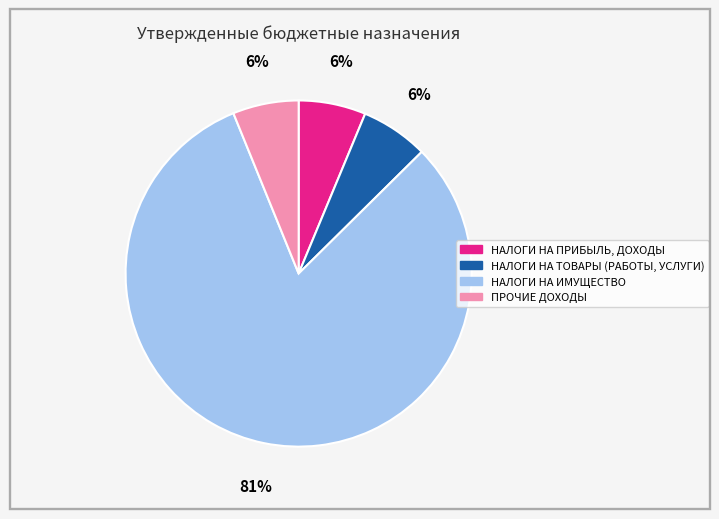

Count the number of slices in the pie.

4